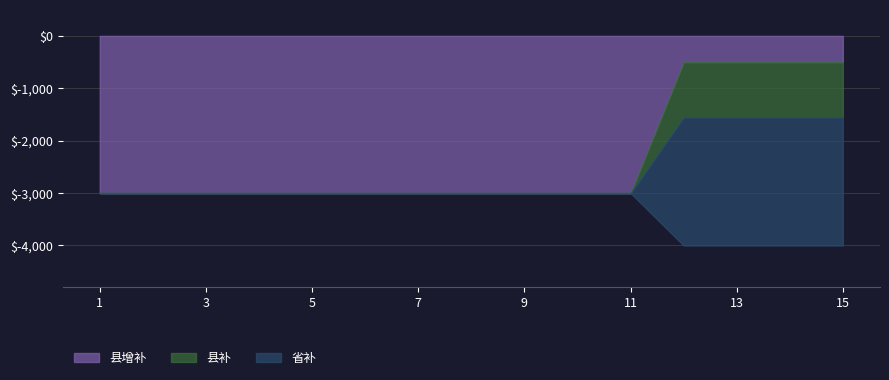

Between which two adjacent categories do 县增补 and 县补 first intersect?

11 and 12